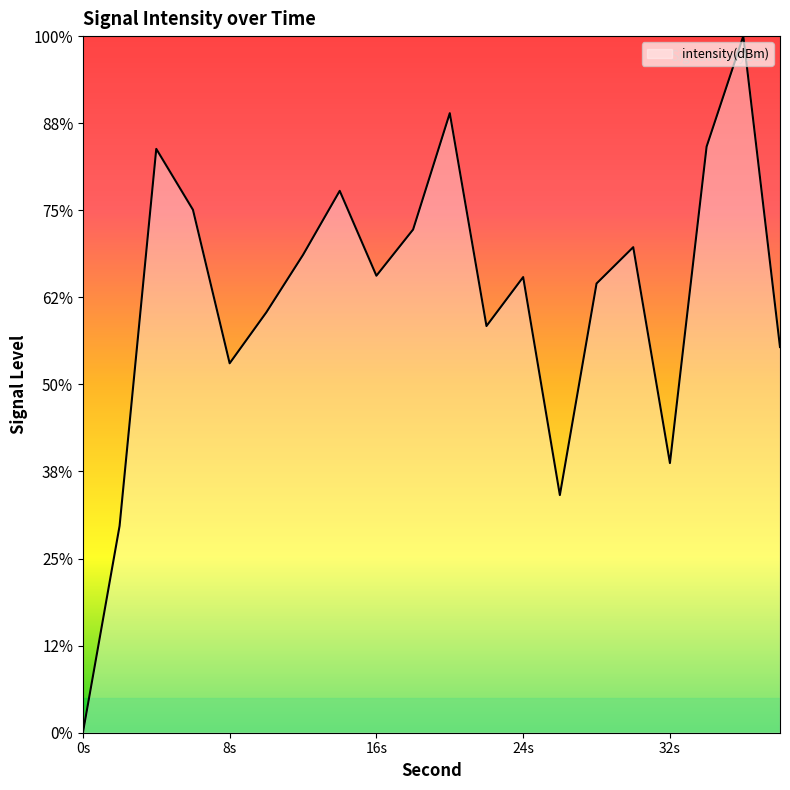

Does the chart have visible grid lines?

No